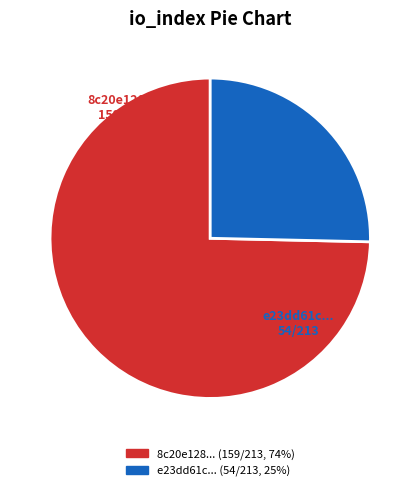

To the nearest percent, what is the average slice percentage?

50%